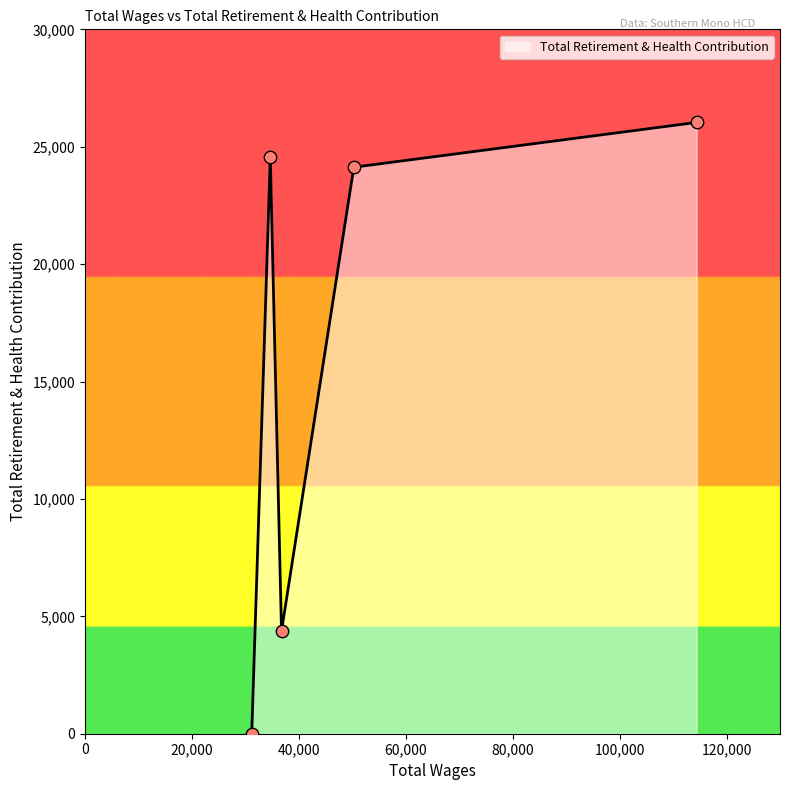

How many interior local valleys (lower than both neighbors) does the data have?

1